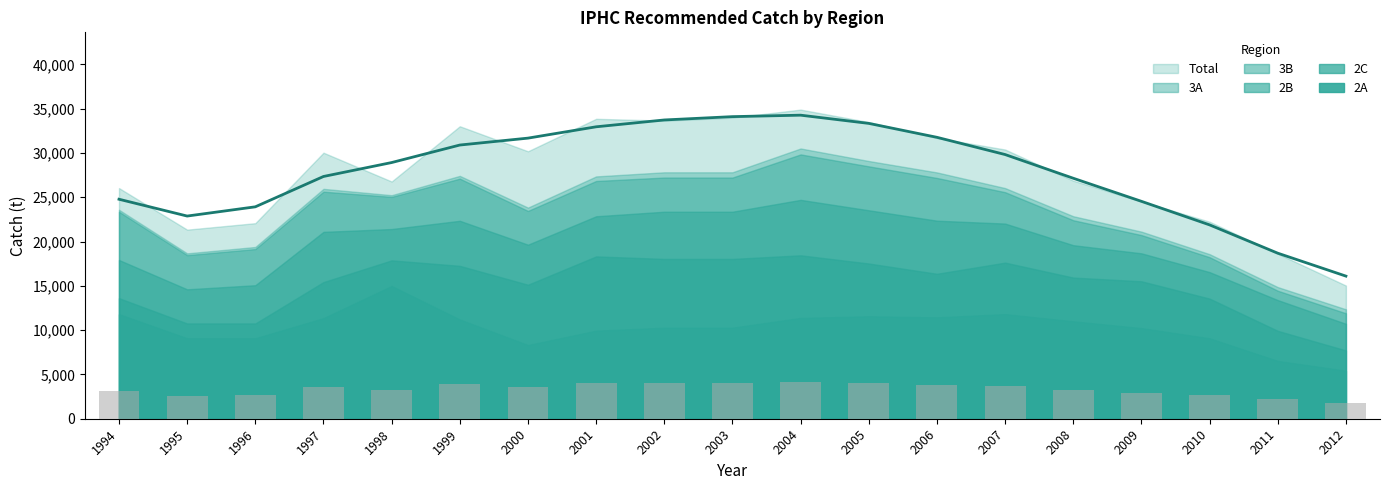

What is the total value across all series at 1995?

40008